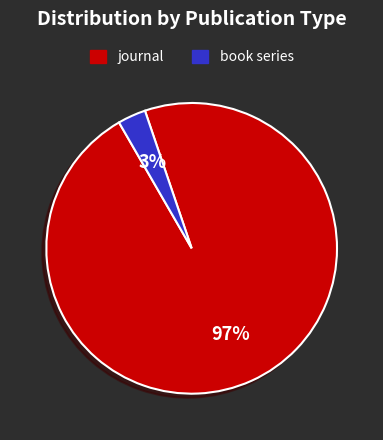

Combined, do book series and journal account for over 50%?

Yes